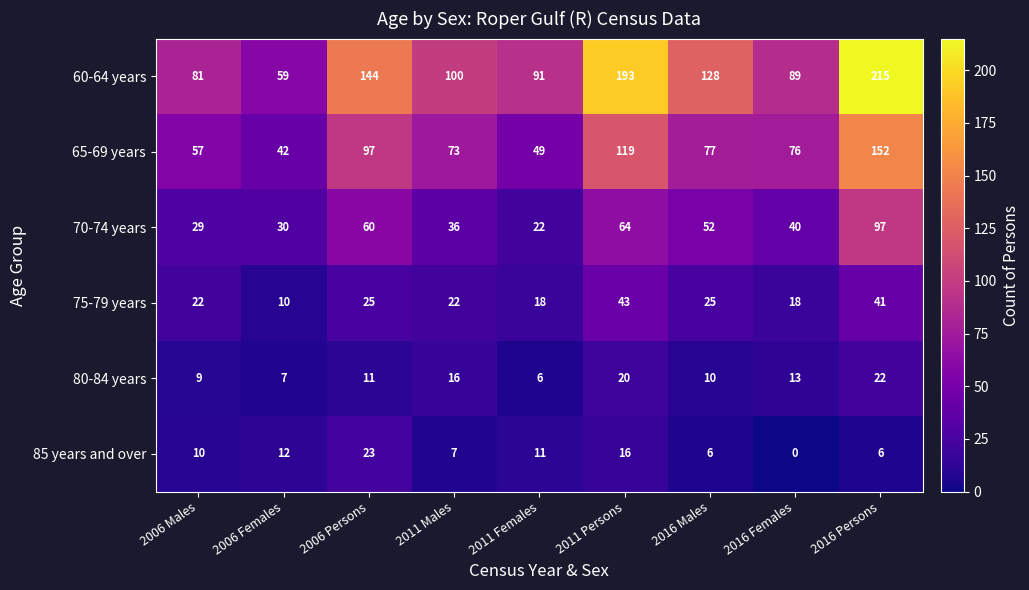

The value of 60-64 years at 2006 Persons is 32. True or false?

False